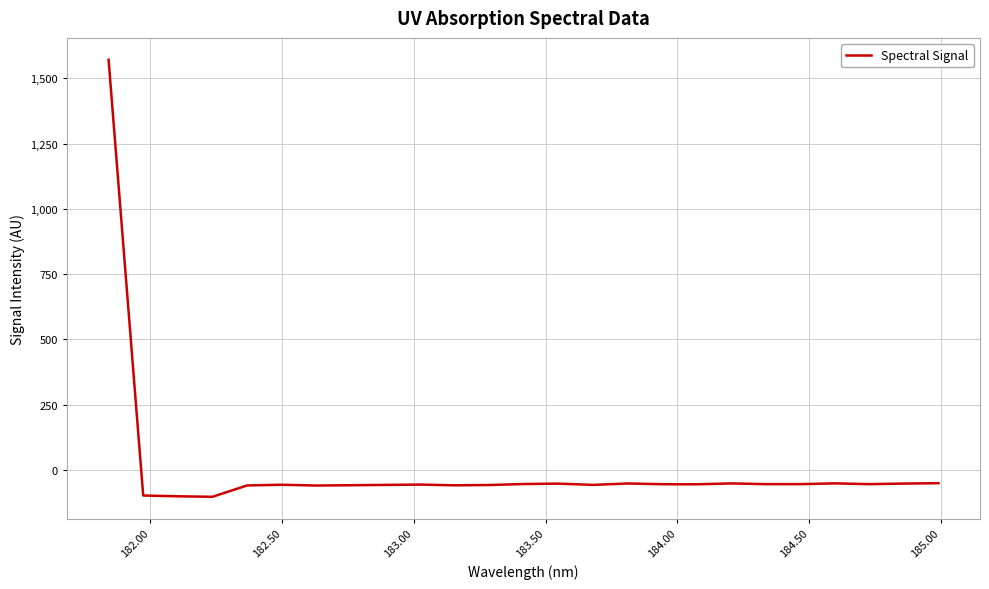

What is the difference between the maximum and minimum values?

1674.5